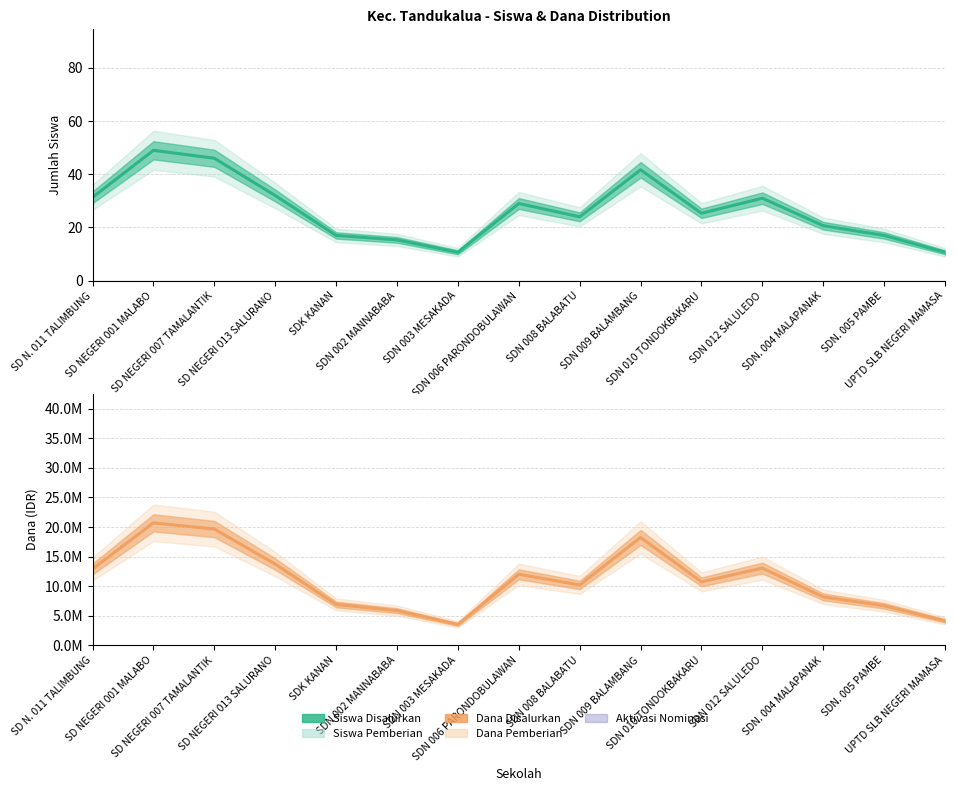

Is the value of Siswa Pemberian at SDN 012 SALULEDO greater than the value of Dana Disalurkan at SD N. 011 TALIMBUNG?

No